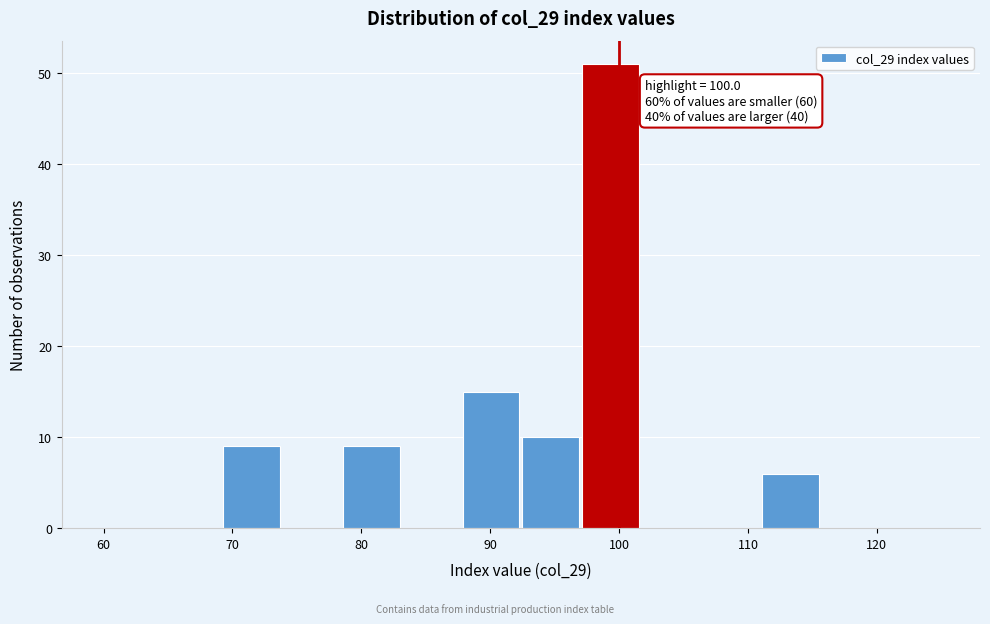

Which range on the x-axis has the tallest bar?

97 to 102